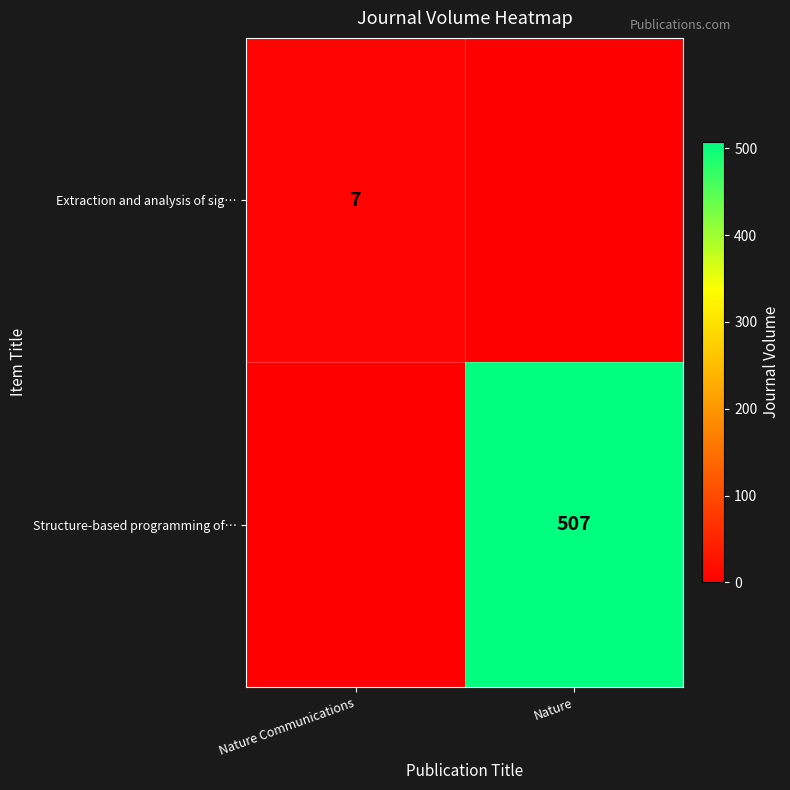

Is it true that Extraction and analysis of sig… equals 7 at Nature Communications?

True